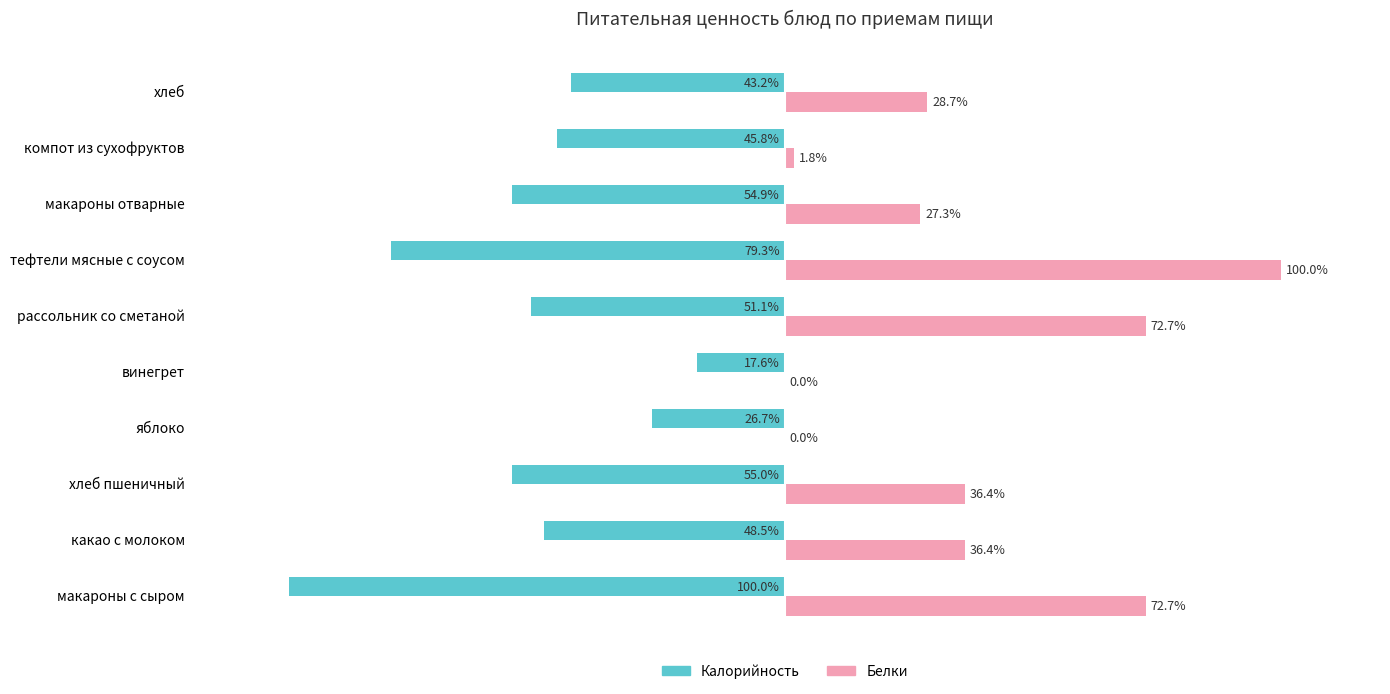

Where is Калорийность nearest to the value -58?

хлеб пшеничный